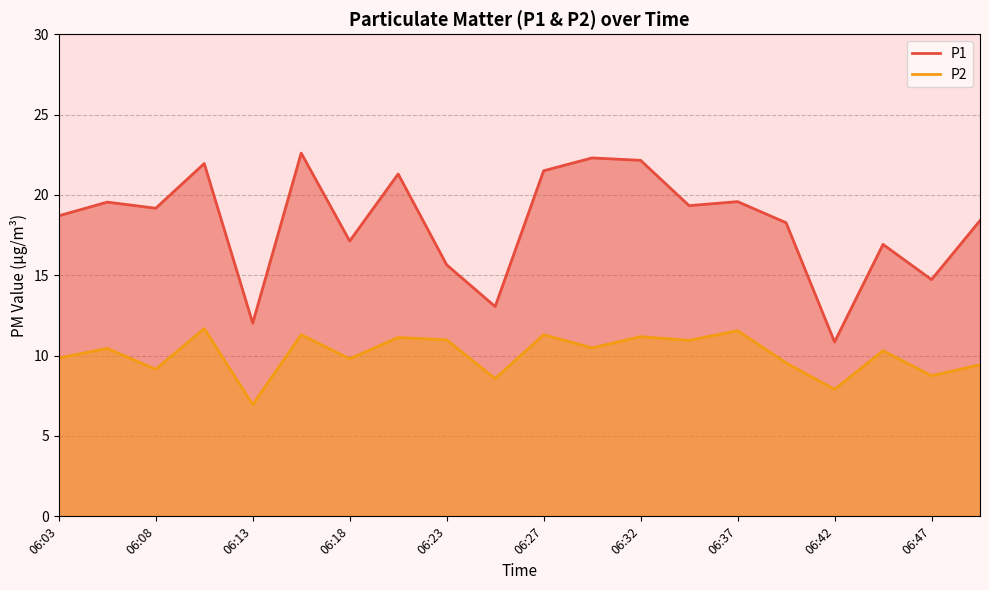

Where is P2 nearest to the value 9?

06:08